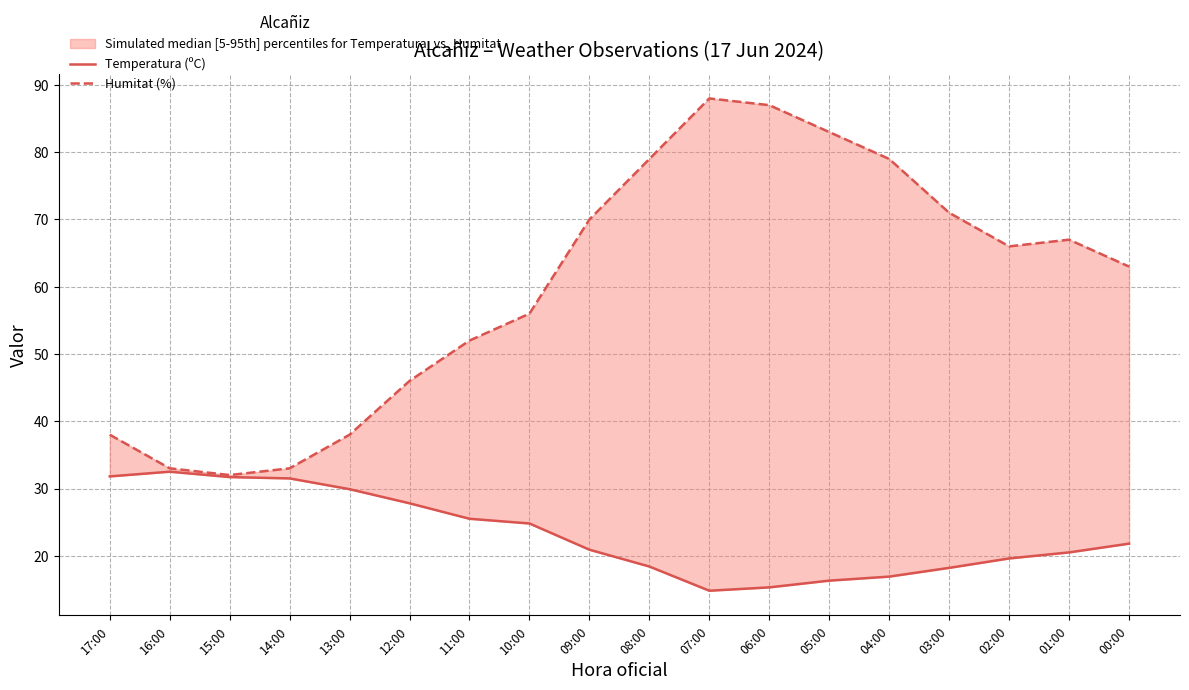

How many values in the Humitat (%) series exceed 66?

8